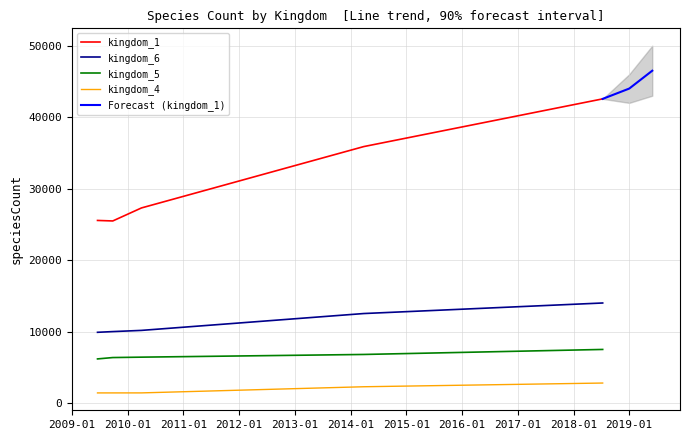

True or false: kingdom_1 and kingdom_6 cross at least once.

False